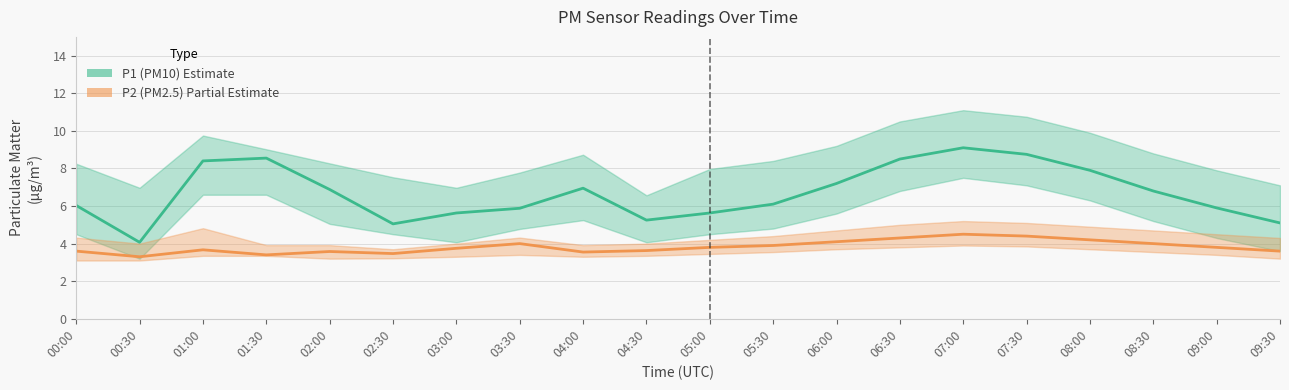

True or false: P1 (PM10) and P2 (PM2.5) cross at least once.

False